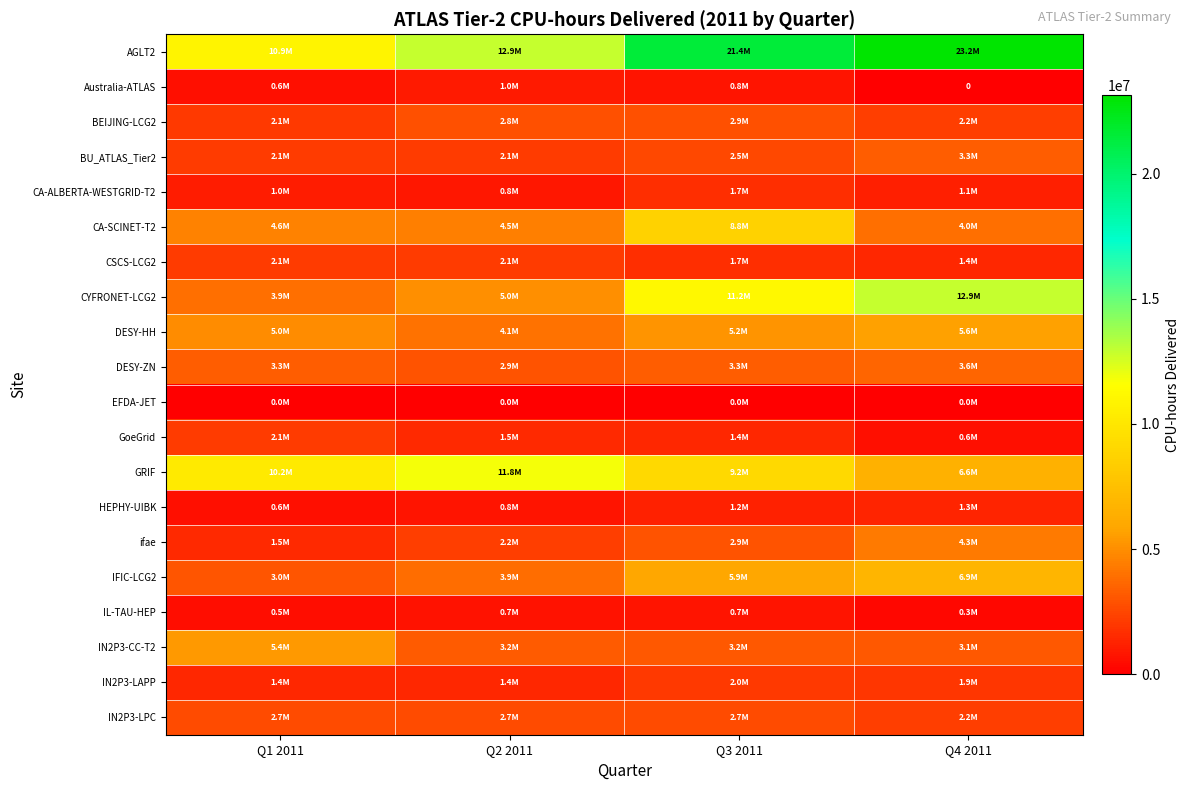

The ifae series shows 1489024 at Q1 2011. True or false?

True